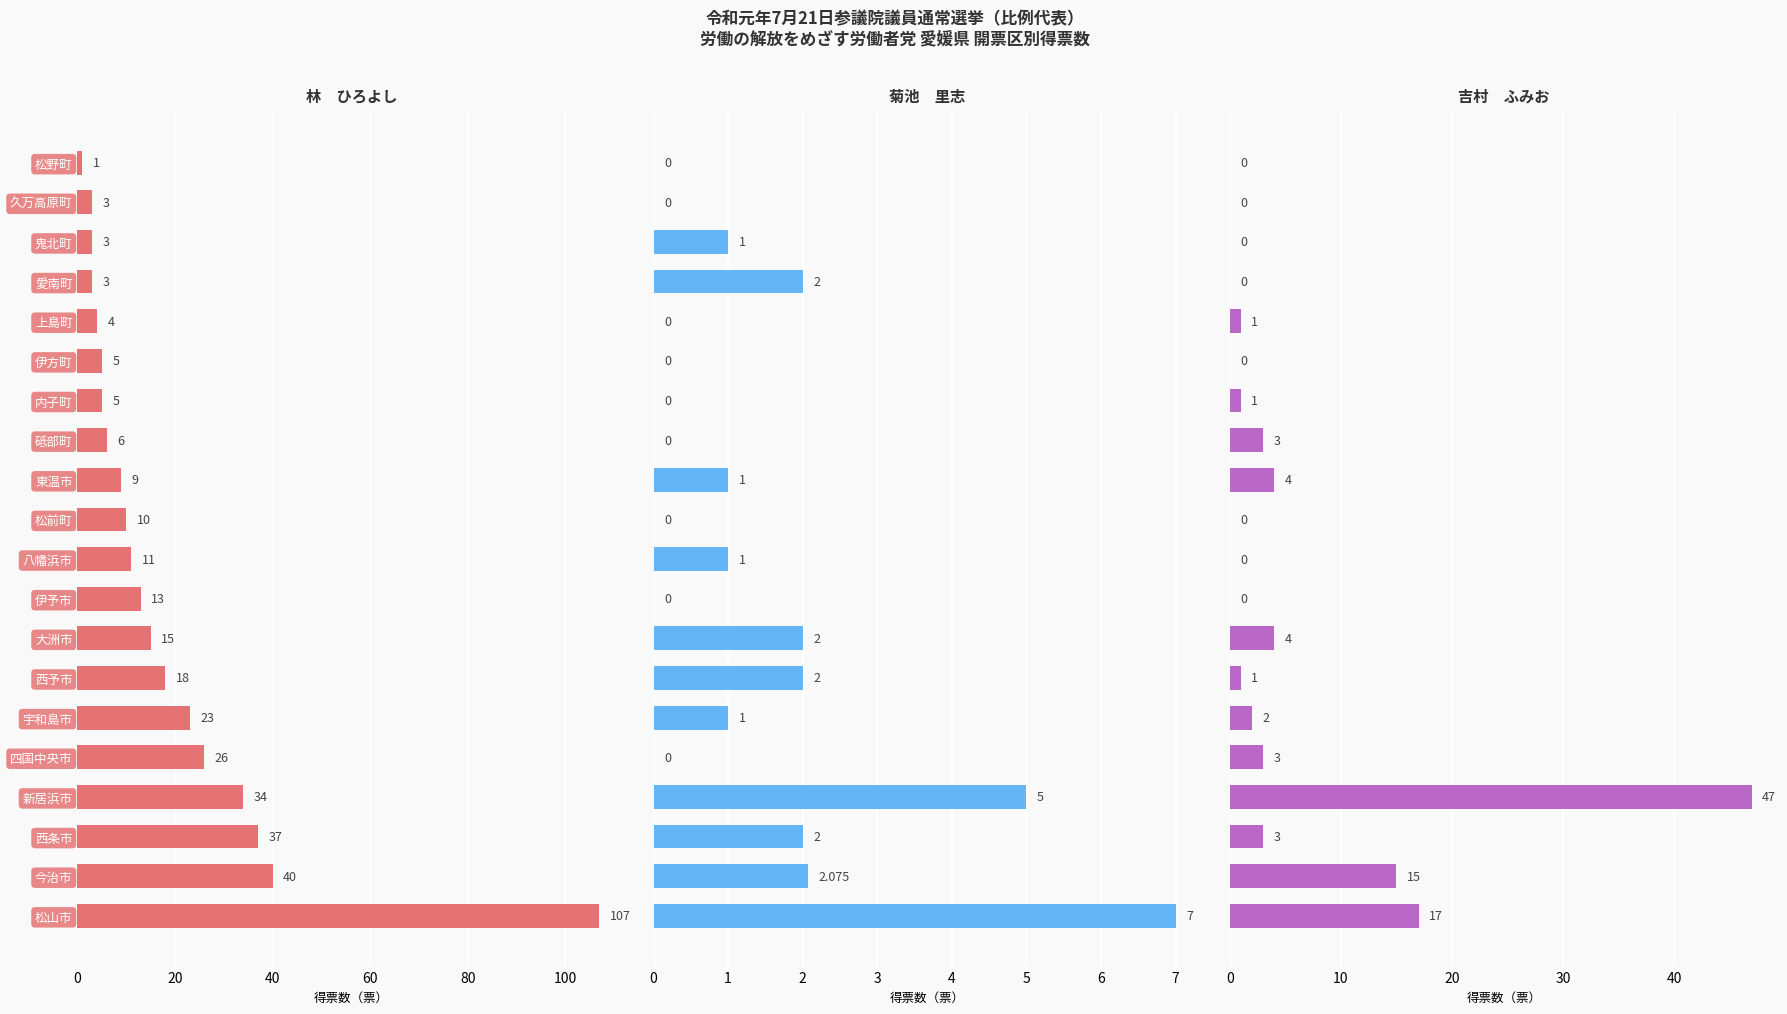

What are all the series names shown in the legend?

林　ひろよし, 菊池　里志, 吉村　ふみお